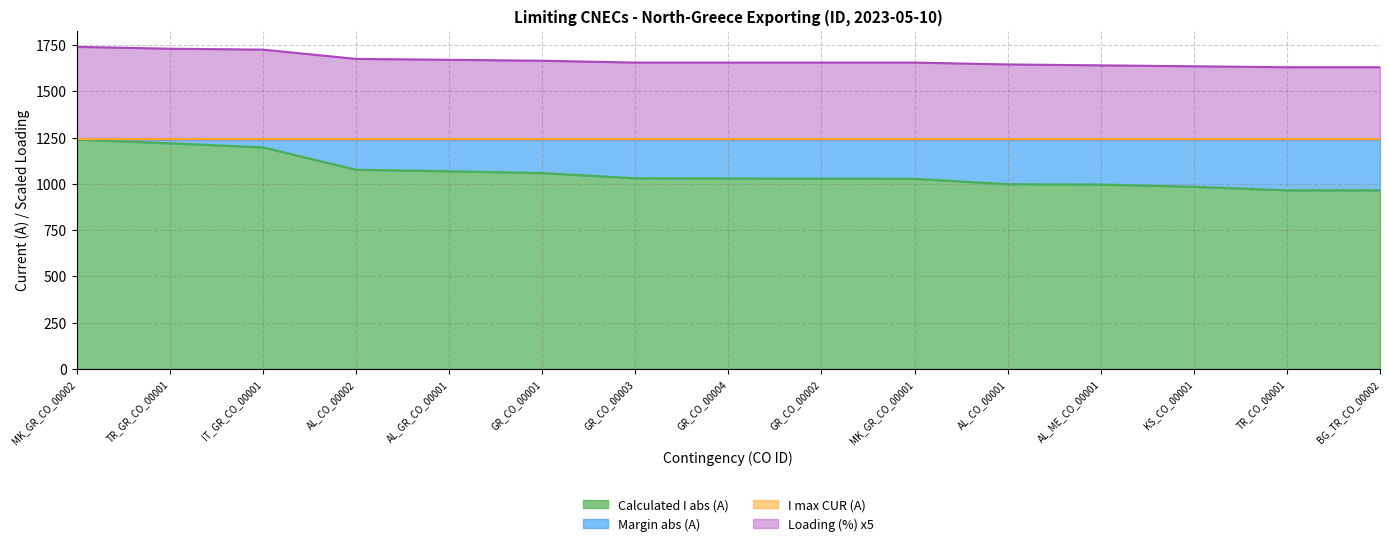

What is the minimum value for Calculated I abs (A)?

965